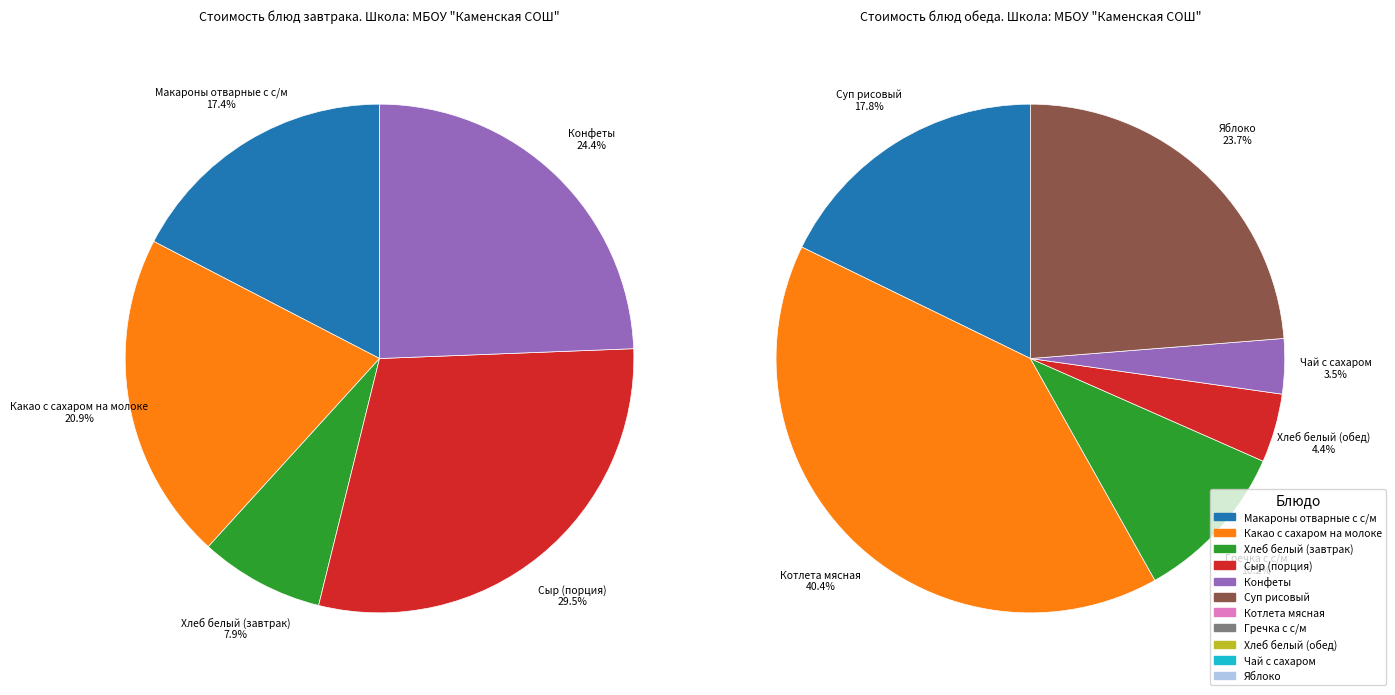

Do Суп рисовый and Конфеты together represent more than half of the pie?

No